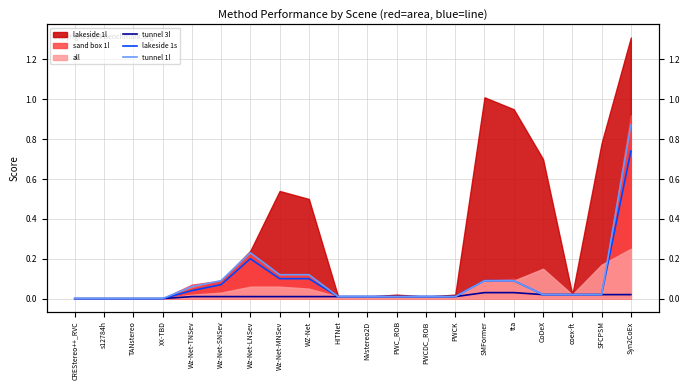

Which series changed the most between TANstereo and HITNet?

tunnel 3l